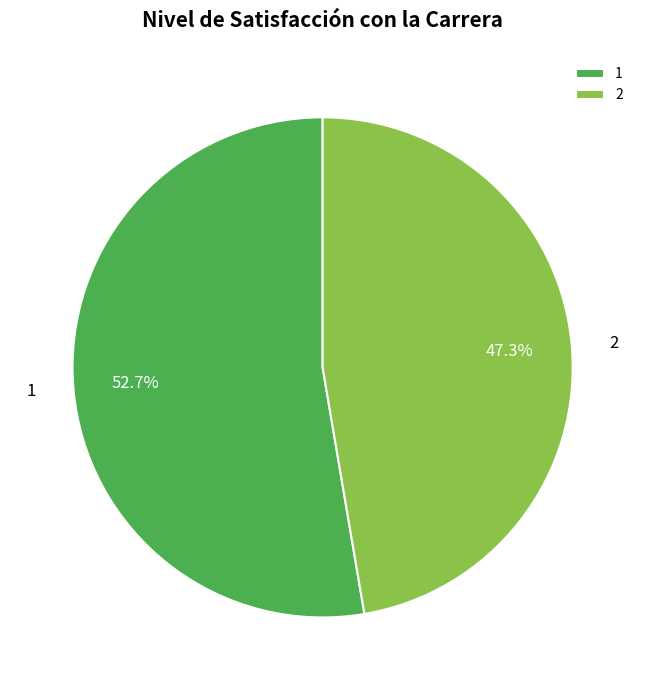

Which has a higher value, 1 or 2?

1